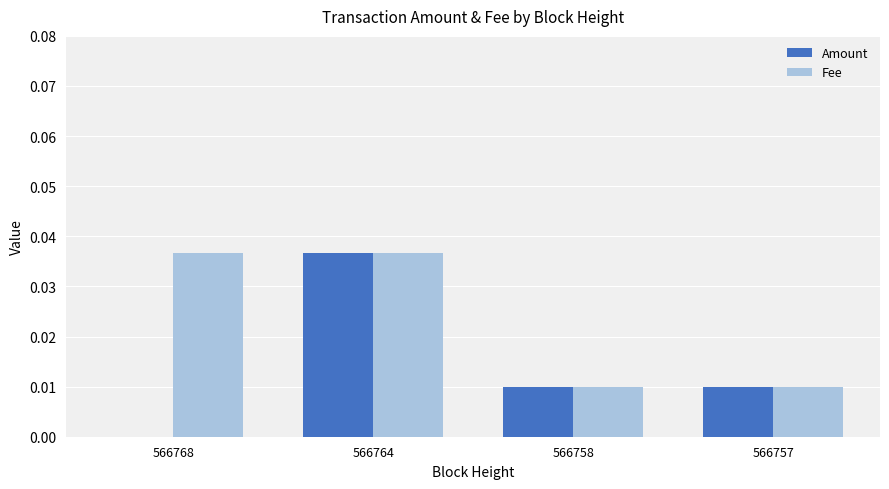

Which series changed the most between 566768 and 566757?

Fee